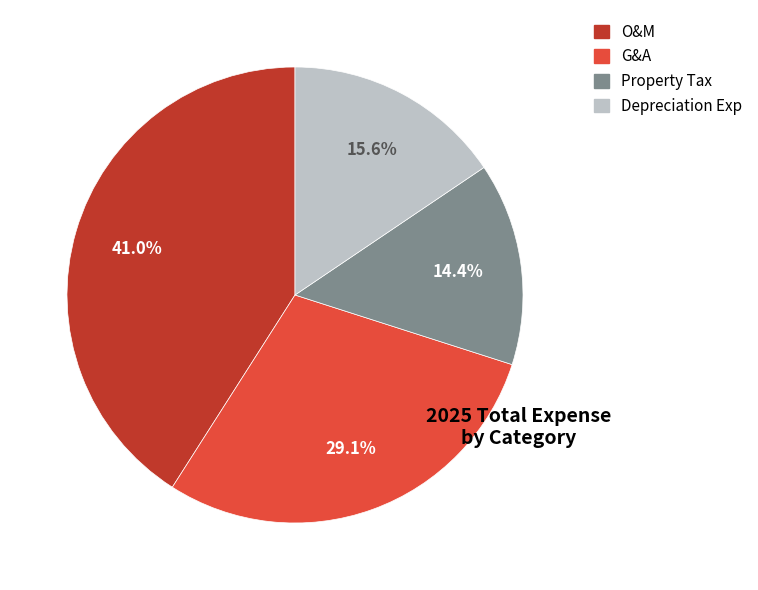

To the nearest percent, what percentage of the pie is Depreciation Exp?

16%